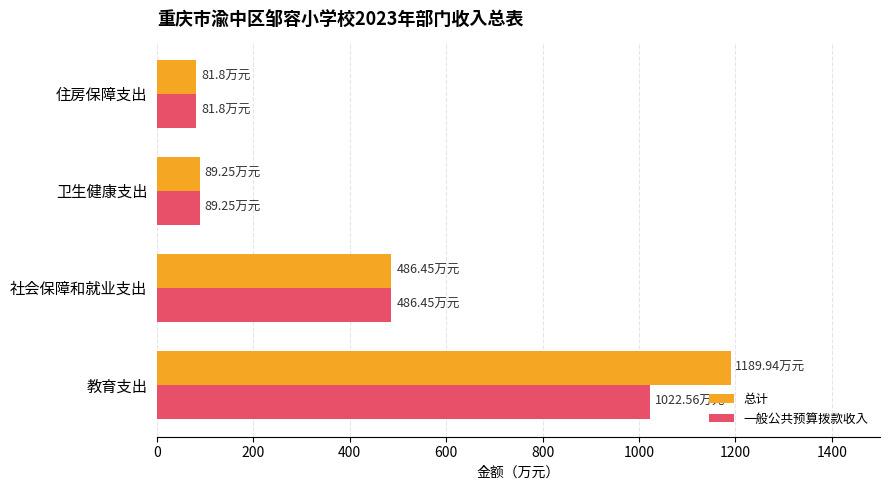

How many series are shown in this chart?

2